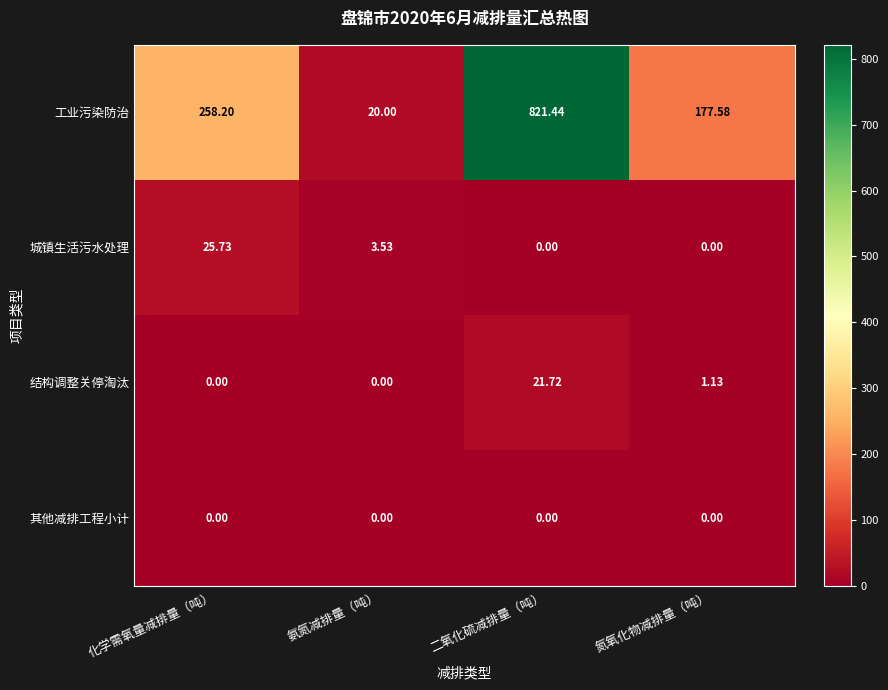

At which label does 工业污染防治 reach its minimum?

氨氮减排量（吨）